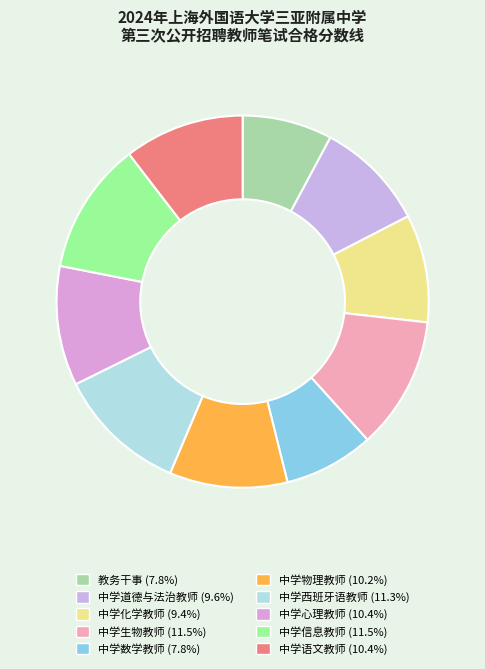

Rank the categories by value from lowest to highest.

教务干事, 中学数学教师, 中学化学教师, 中学道德与法治教师, 中学物理教师, 中学心理教师, 中学语文教师, 中学西班牙语教师, 中学信息教师, 中学生物教师